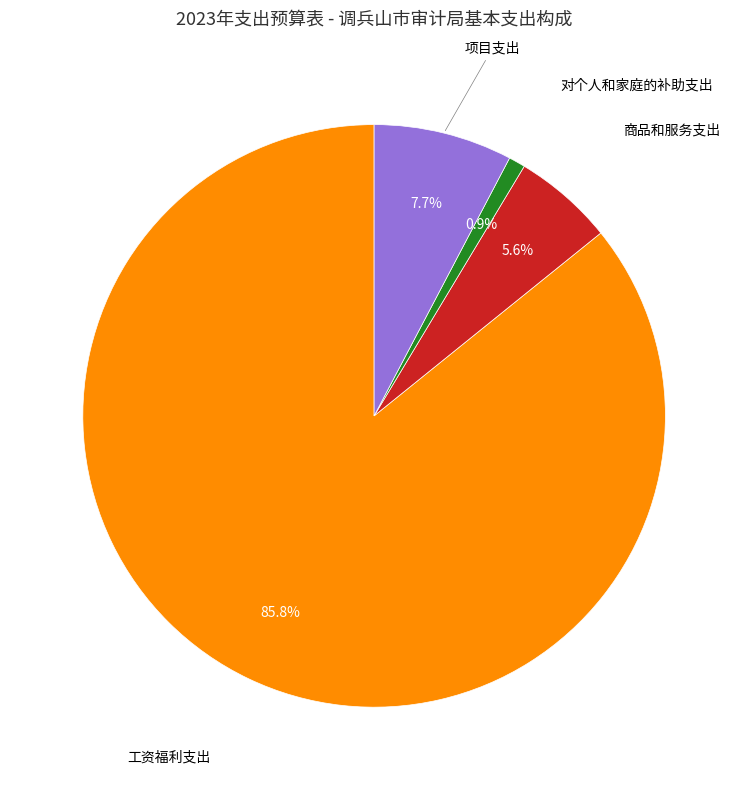

Is there a majority slice in this chart?

Yes